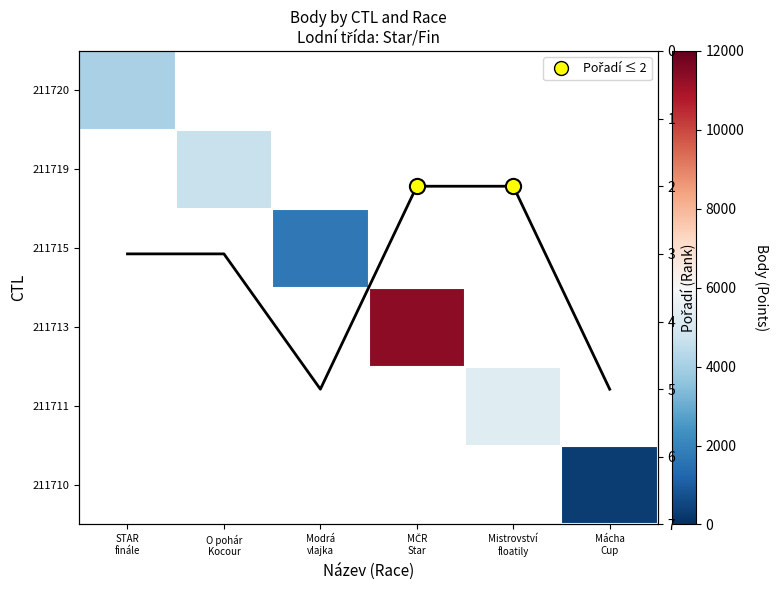

Which has a higher value, Modrá
vlajka or STAR
finále?

STAR
finále